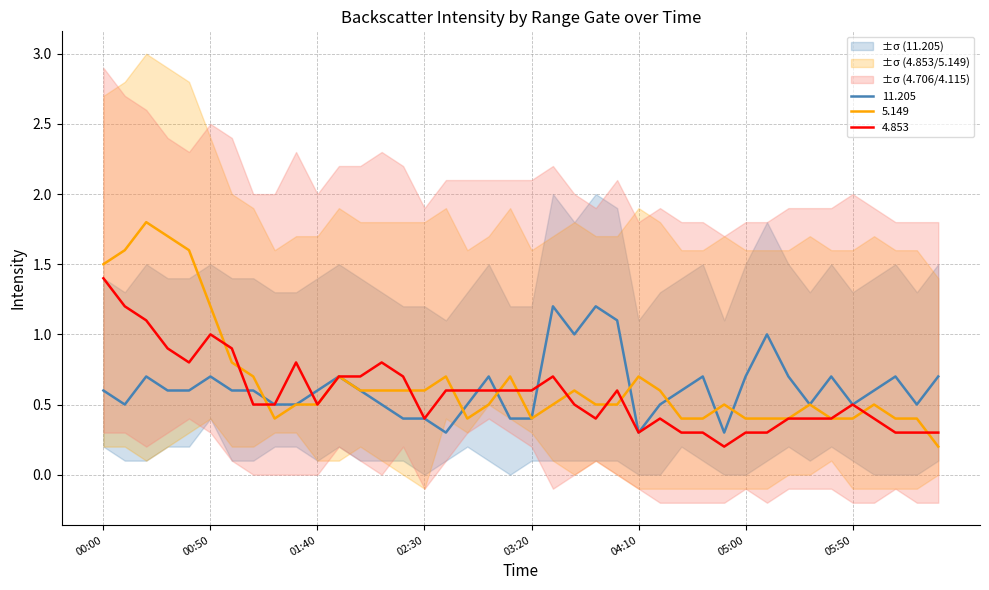

What is the lowest value of the 11.205 series?

0.3